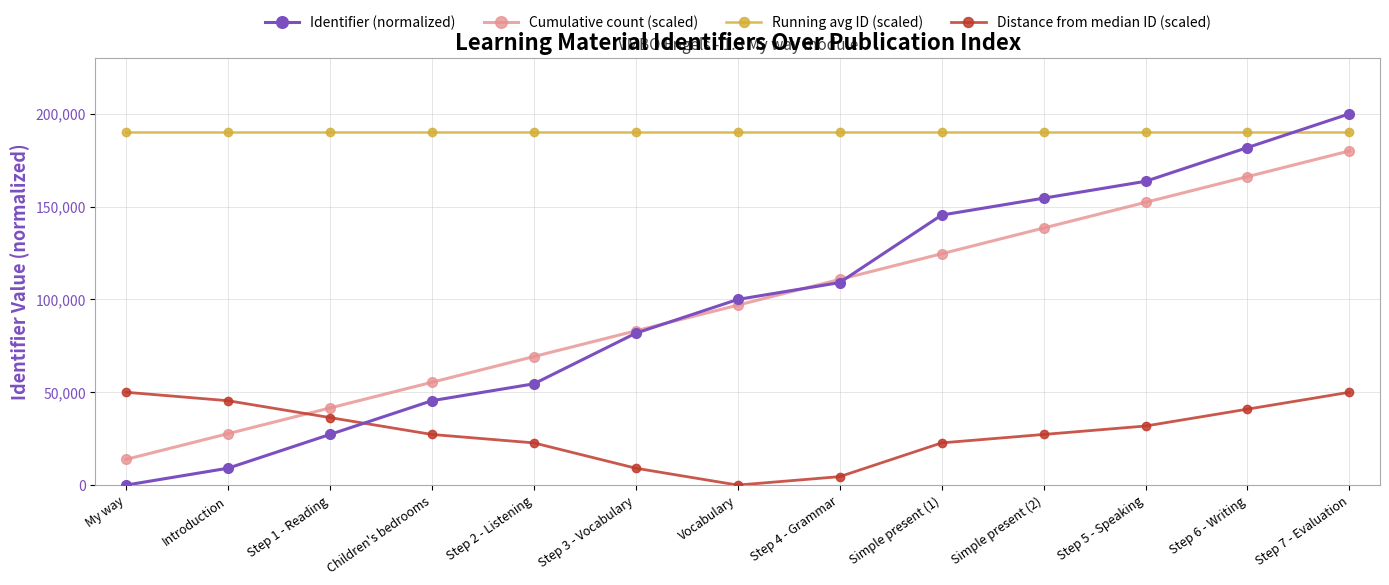

What is the average value of the Distance from median ID (scaled) series?

28321.7